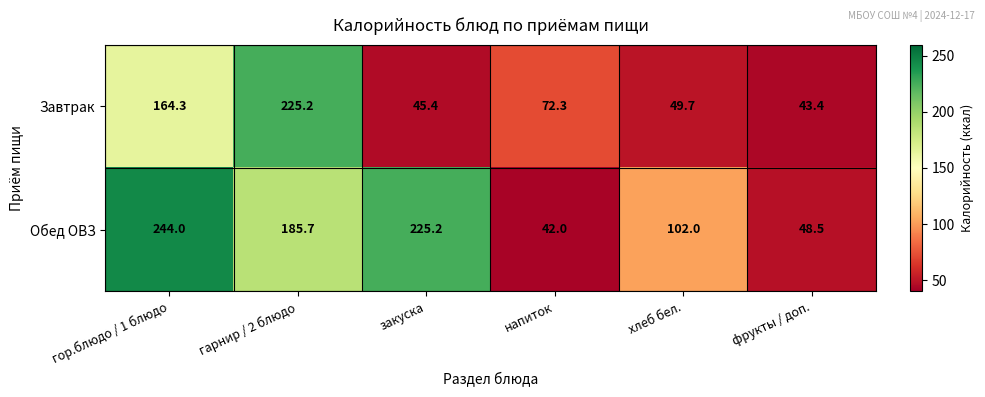

What value does the Завтрак series have at гор.блюдо / 1 блюдо?

164.3